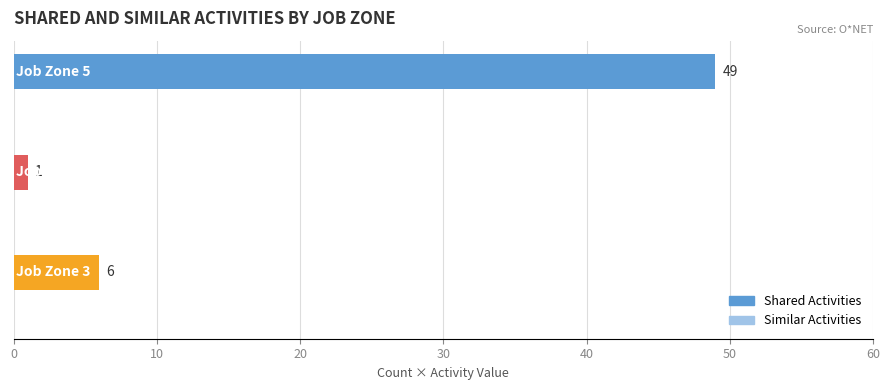

How many bars are there in total?

3